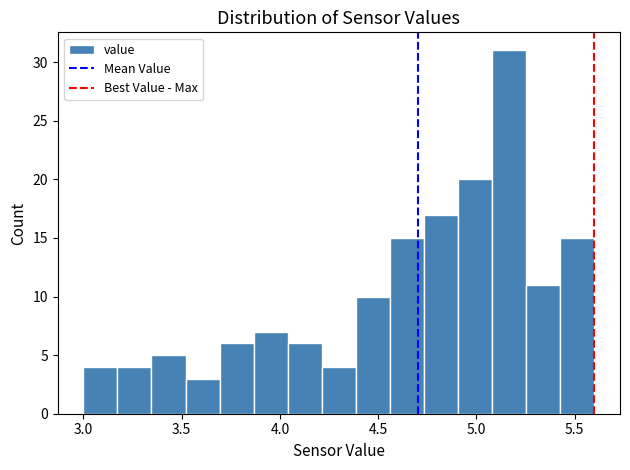

Read against the x-axis, roughly where is the centre of the tallest bar?

5.15